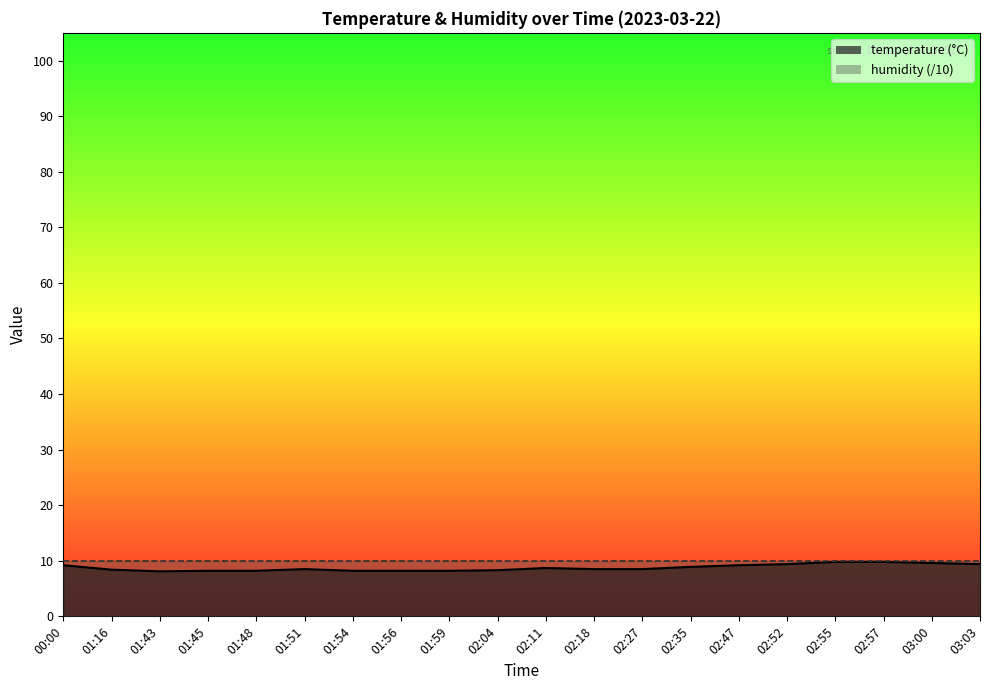

Approximately how many times larger is the value at 01:48 compared to 03:03?

0.9